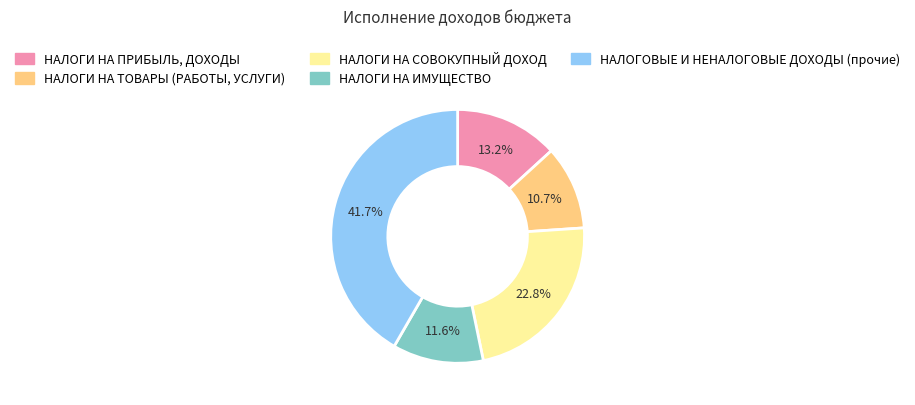

What is the ratio of the value at НАЛОГИ НА ТОВАРЫ (РАБОТЫ, УСЛУГИ) to the value at НАЛОГОВЫЕ И НЕНАЛОГОВЫЕ ДОХОДЫ (прочие)?

0.3